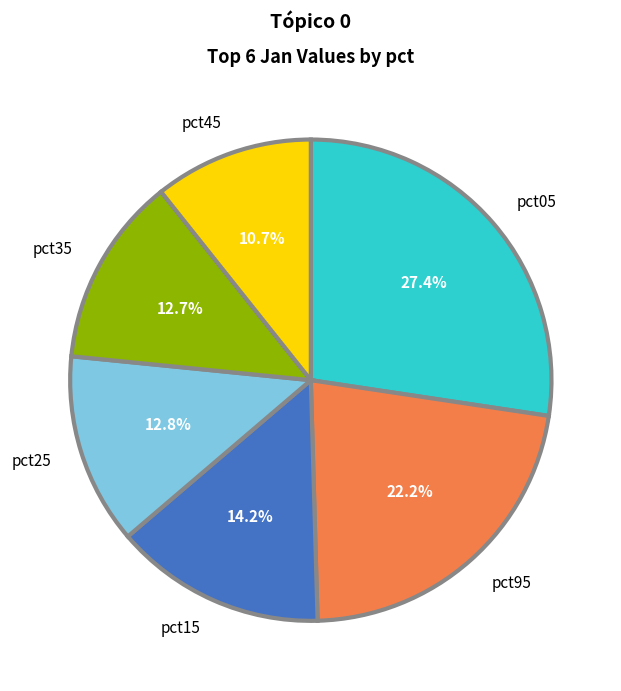

To the nearest percent, what percentage of the pie is pct95?

22%